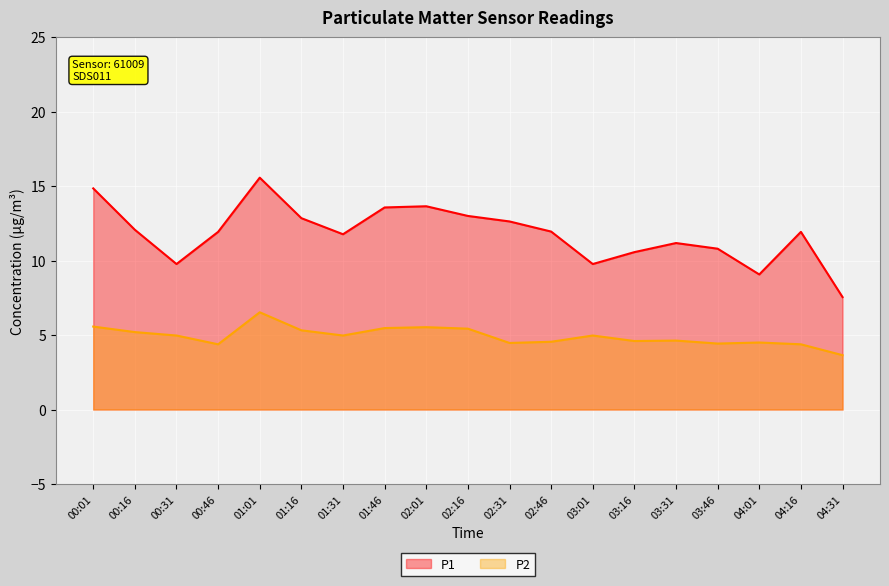

Rank the series at 03:31 from lowest to highest value.

P2, P1